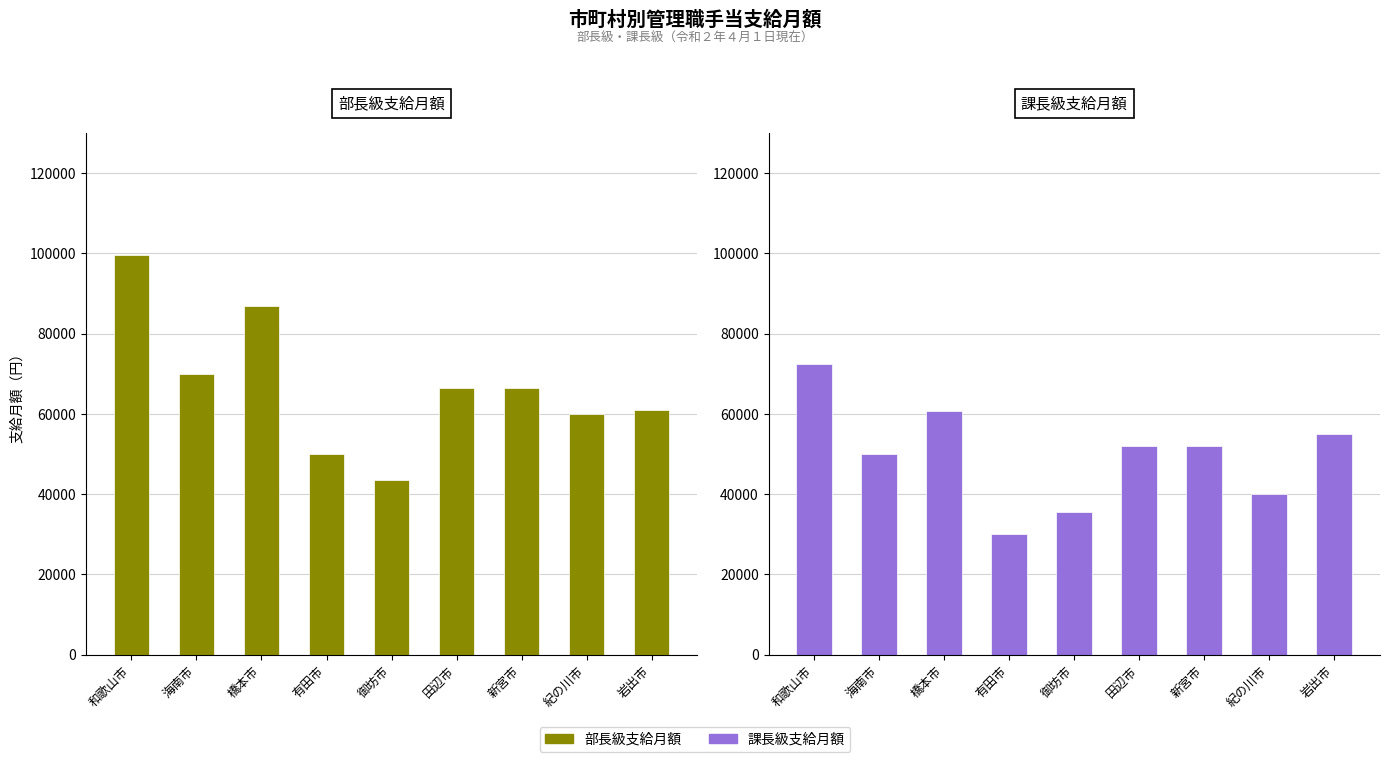

What is the sum of the 課長級支給月額 values at 海南市 and 有田市?

80000